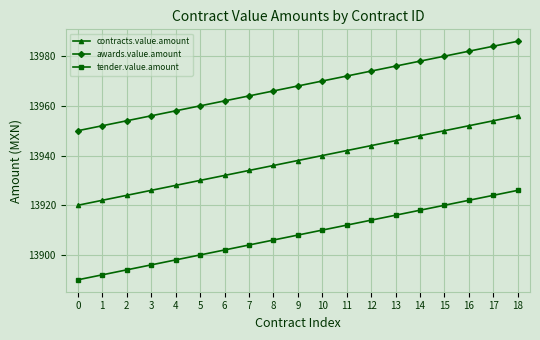

Rank the categories by awards.value.amount value from highest to lowest.

18, 17, 16, 15, 14, 13, 12, 11, 10, 9, 8, 7, 6, 5, 4, 3, 2, 1, 0